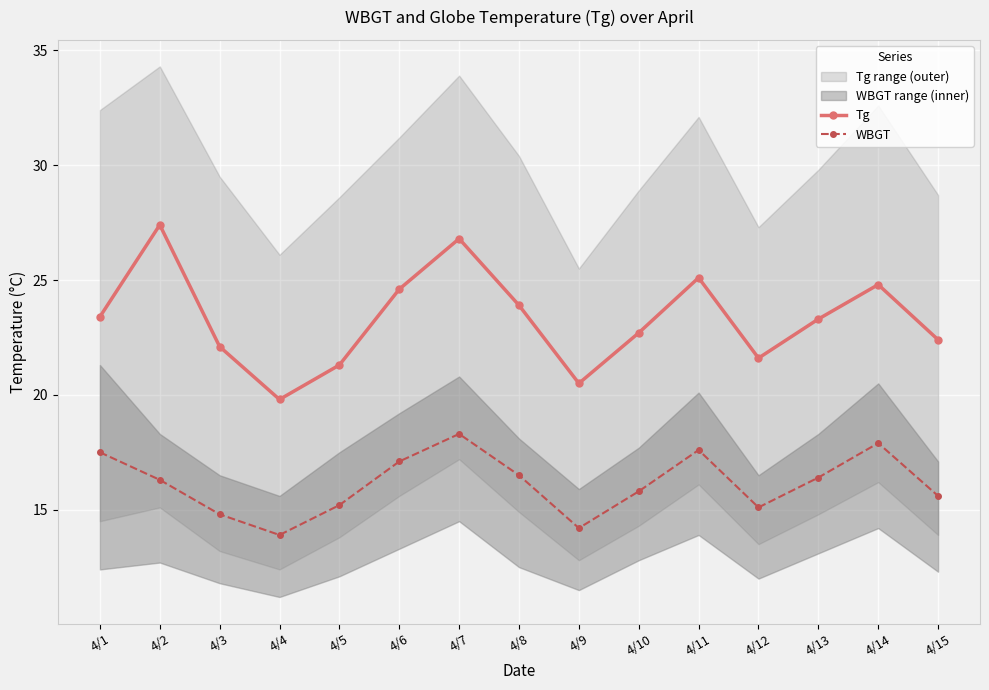

What is the value of the Tg point at the 6th from the left?

24.6